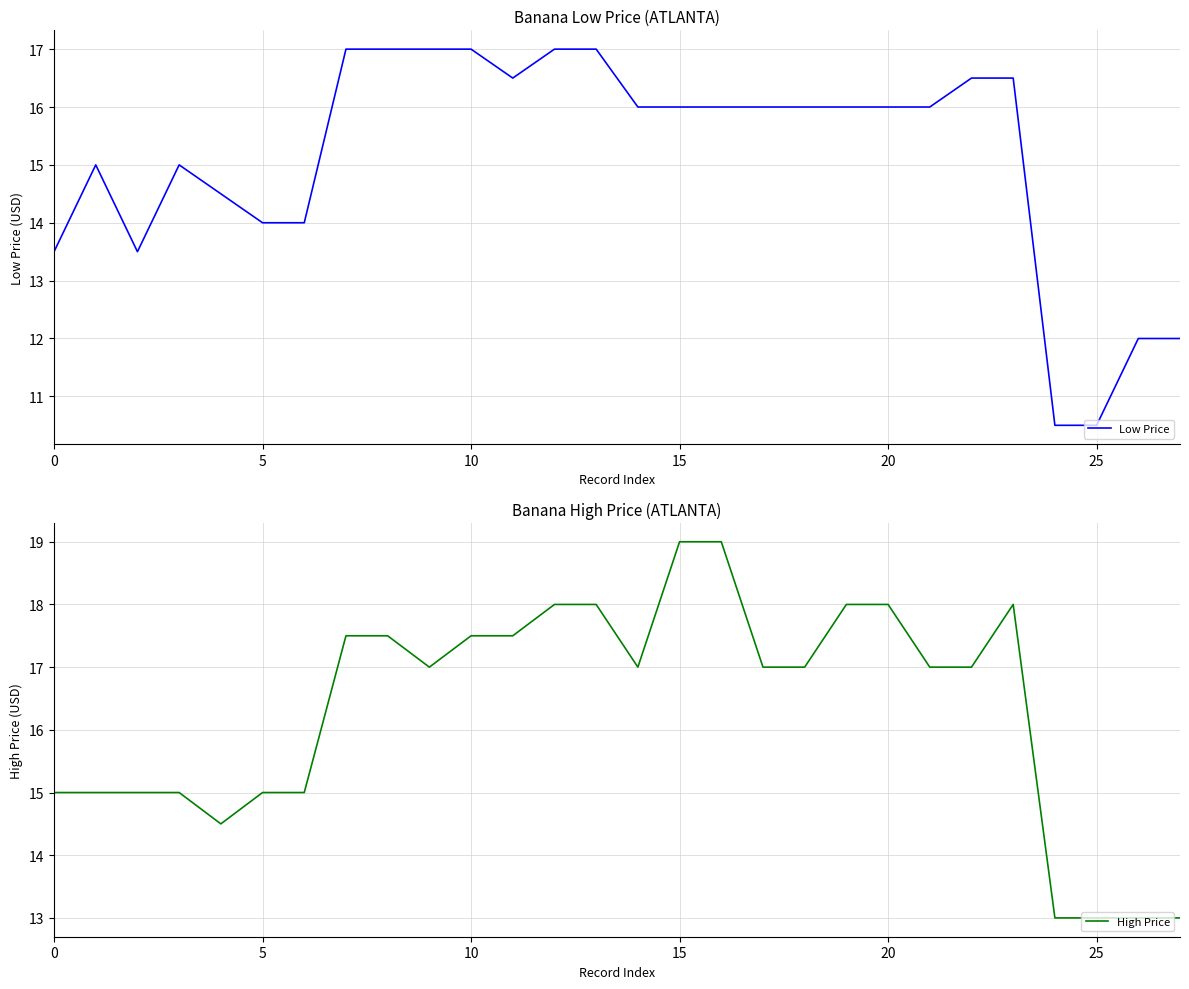

Rank the series at 10 from lowest to highest value.

Low Price, High Price